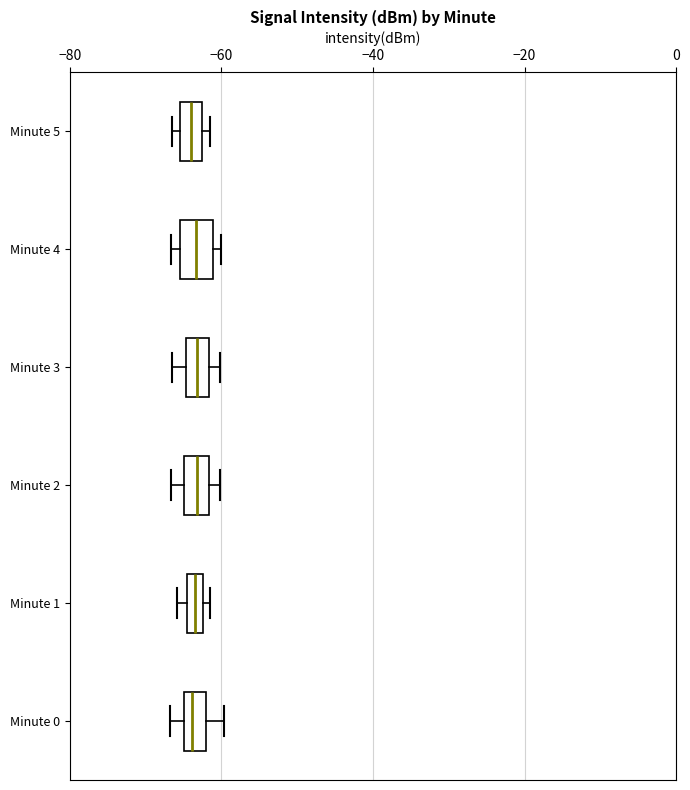

Where does the median line of the box for Minute 5 sit on the x-axis? The values are not printed on the chart, so give them approximately, as read against the axis.

-64